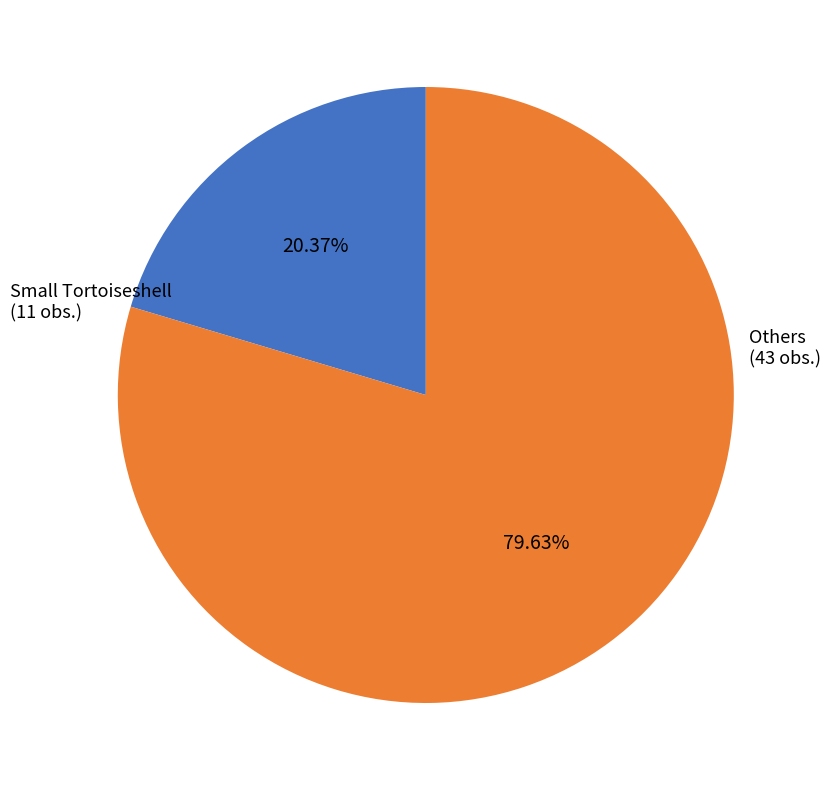

Is there a majority slice in this chart?

Yes